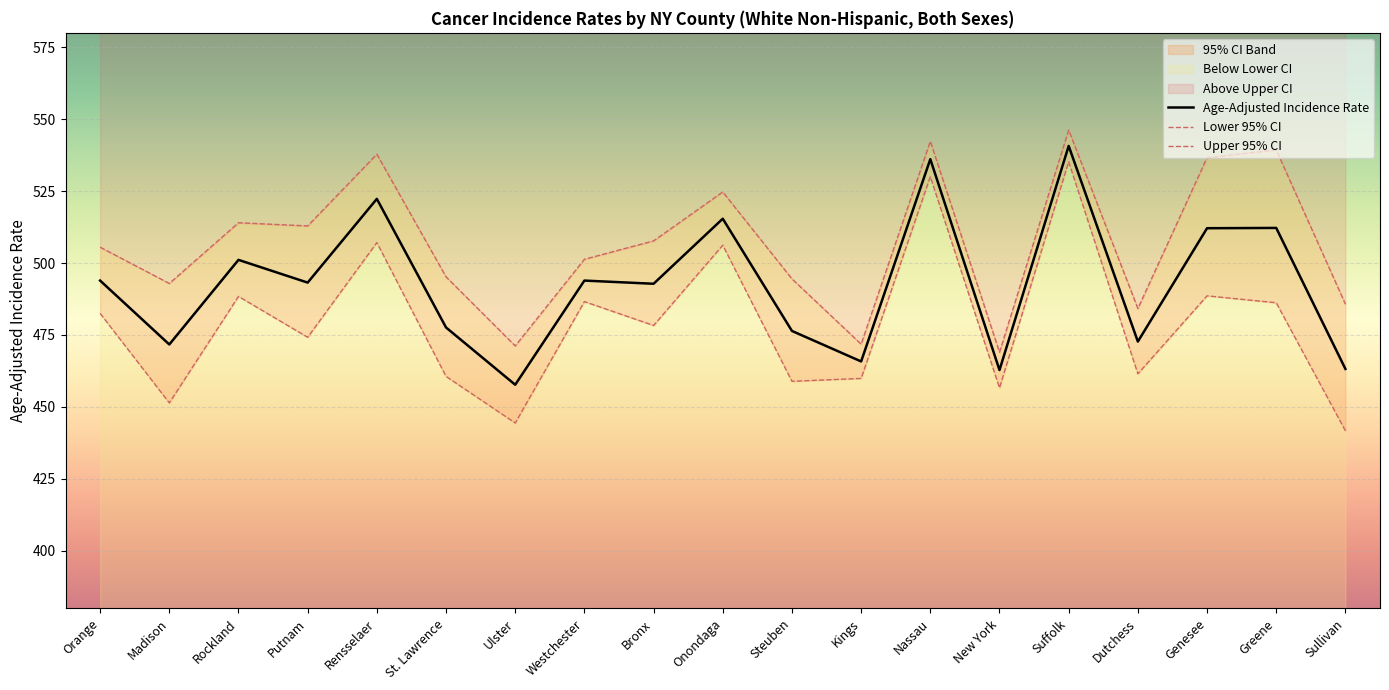

How many interior local peaks does the Age-Adjusted Incidence Rate series have?

7